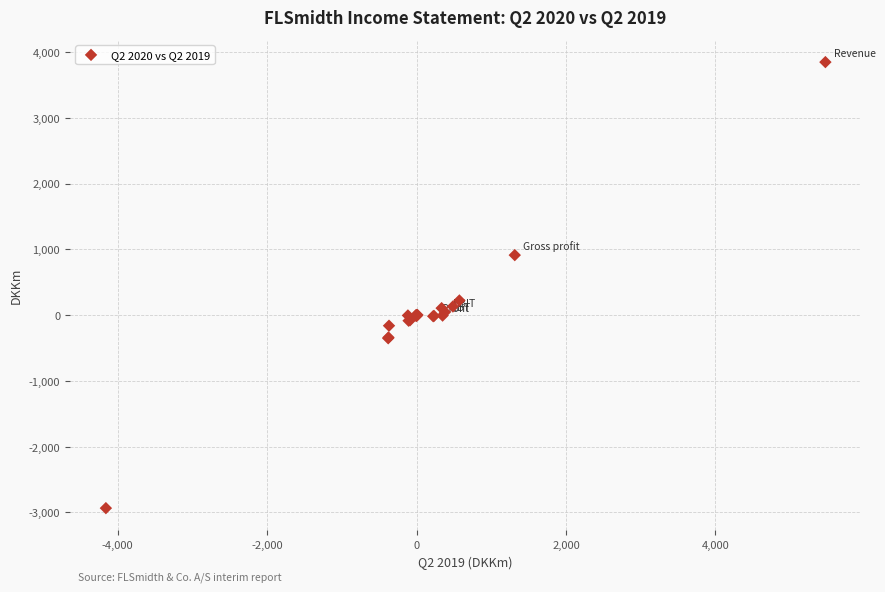

What Y value in the scatter plot is closest to 456?

223